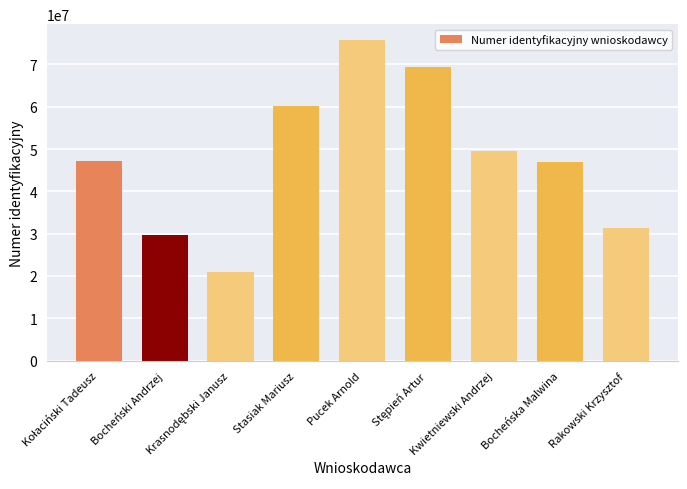

What is the label of the 2nd bar from the left?

Bocheński Andrzej